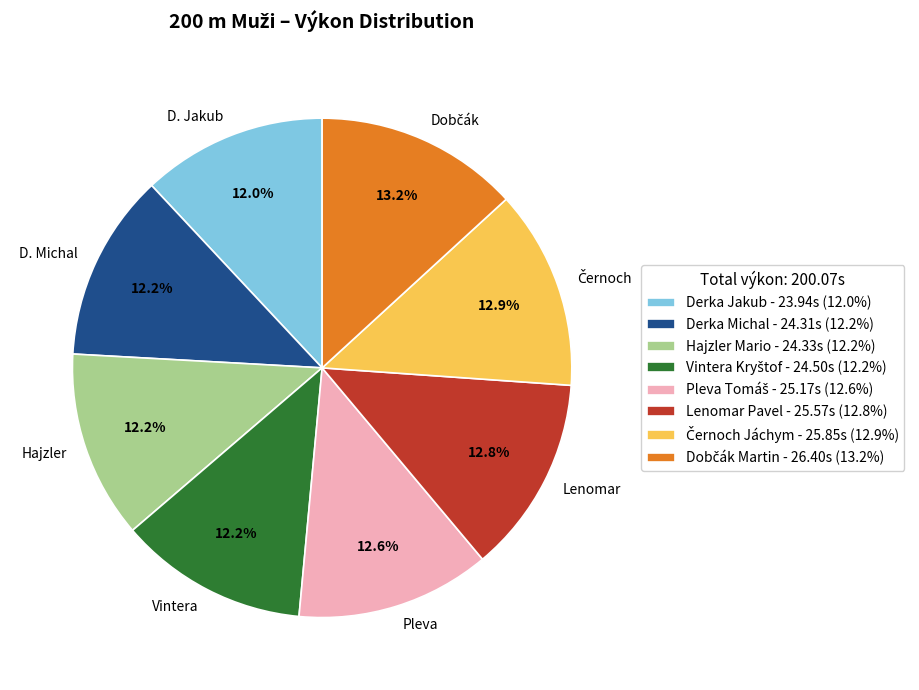

What portion of the pie excludes D. Michal?

87.8%